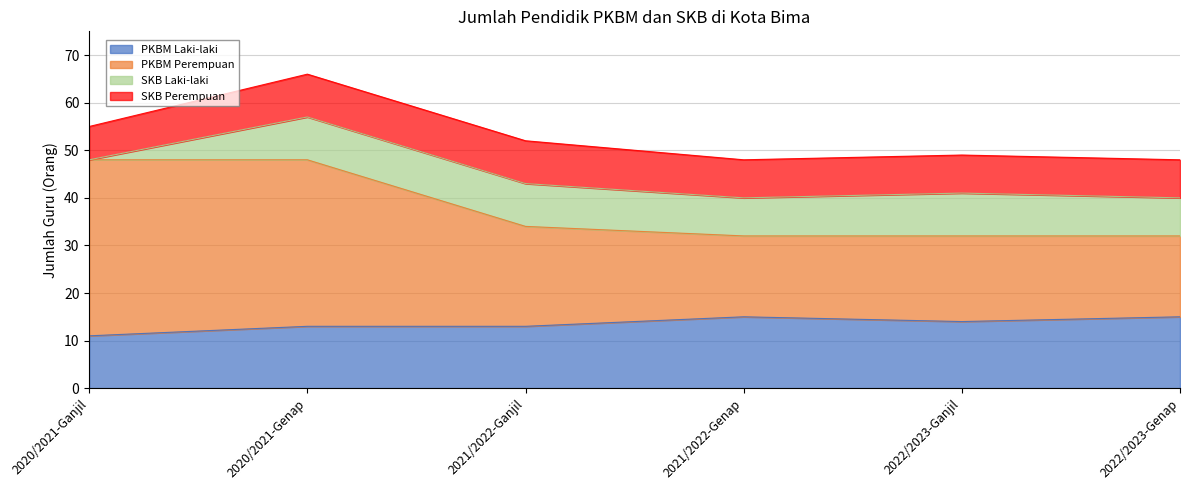

How many data points does each series have?

6